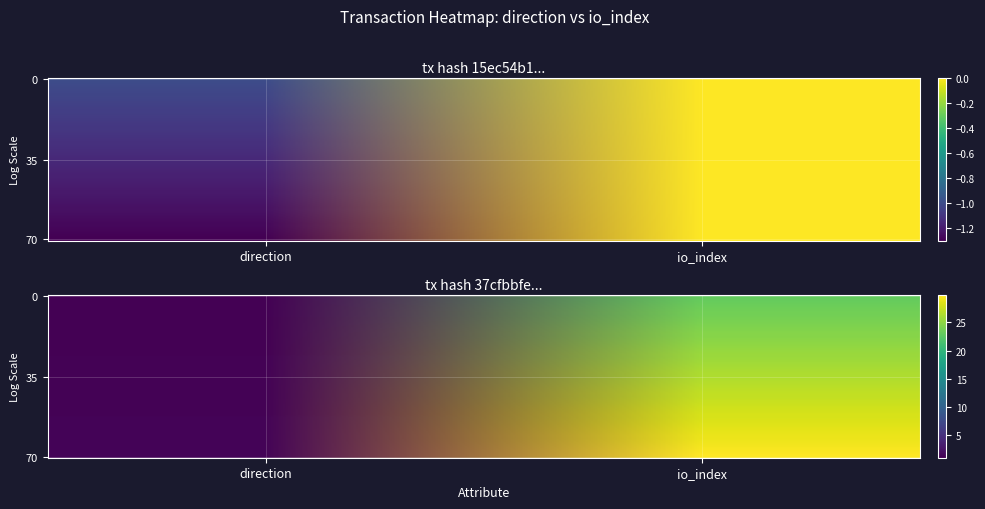

Reading left to right, what are all the values shown in this chart?

15ec54b1a496058fadb7779b4100c0fea54944c: 0=-1	1=0
37cfbbfe3b04c9a8162ad006d1284210d77c8d3: 0=1	1=23